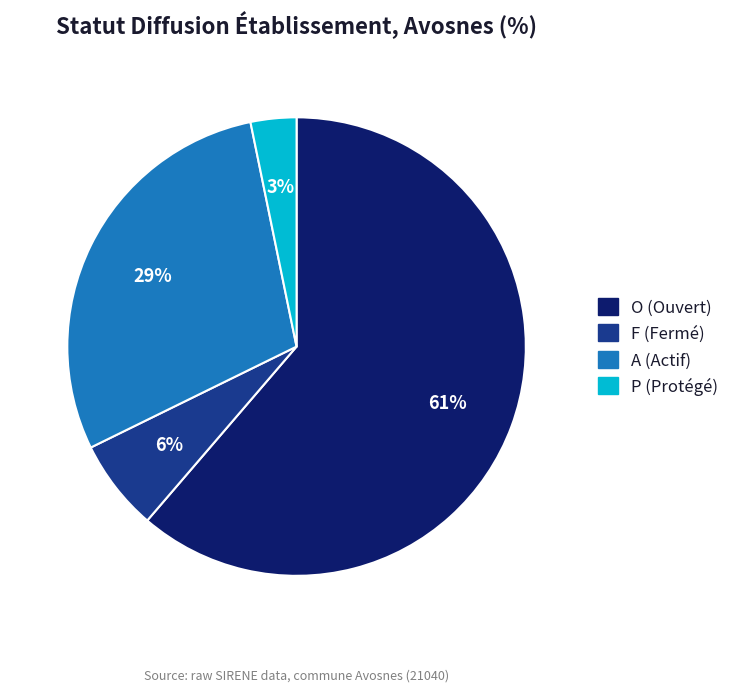

Combined, do A and O account for over 50%?

Yes